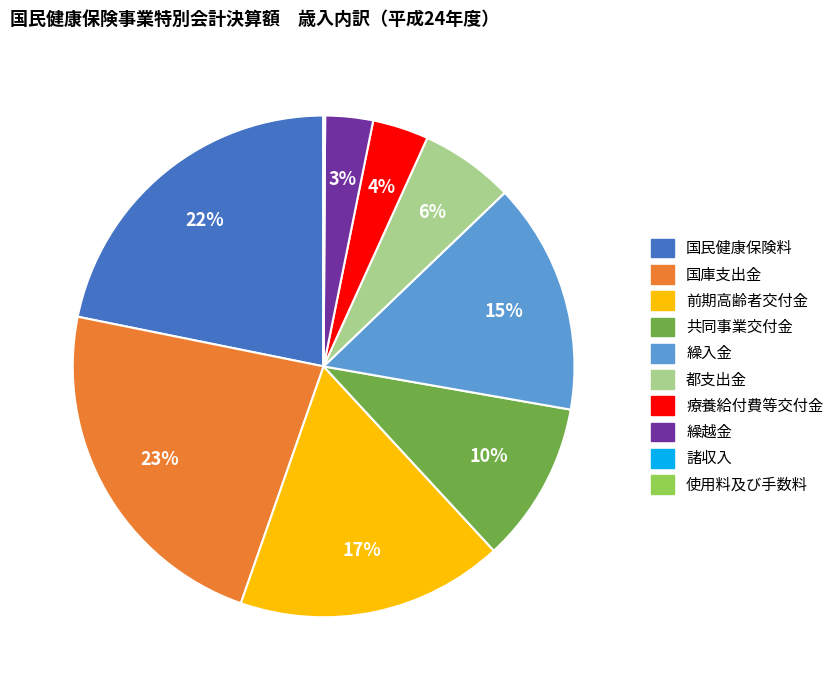

Which category has the biggest portion of the pie?

国庫支出金